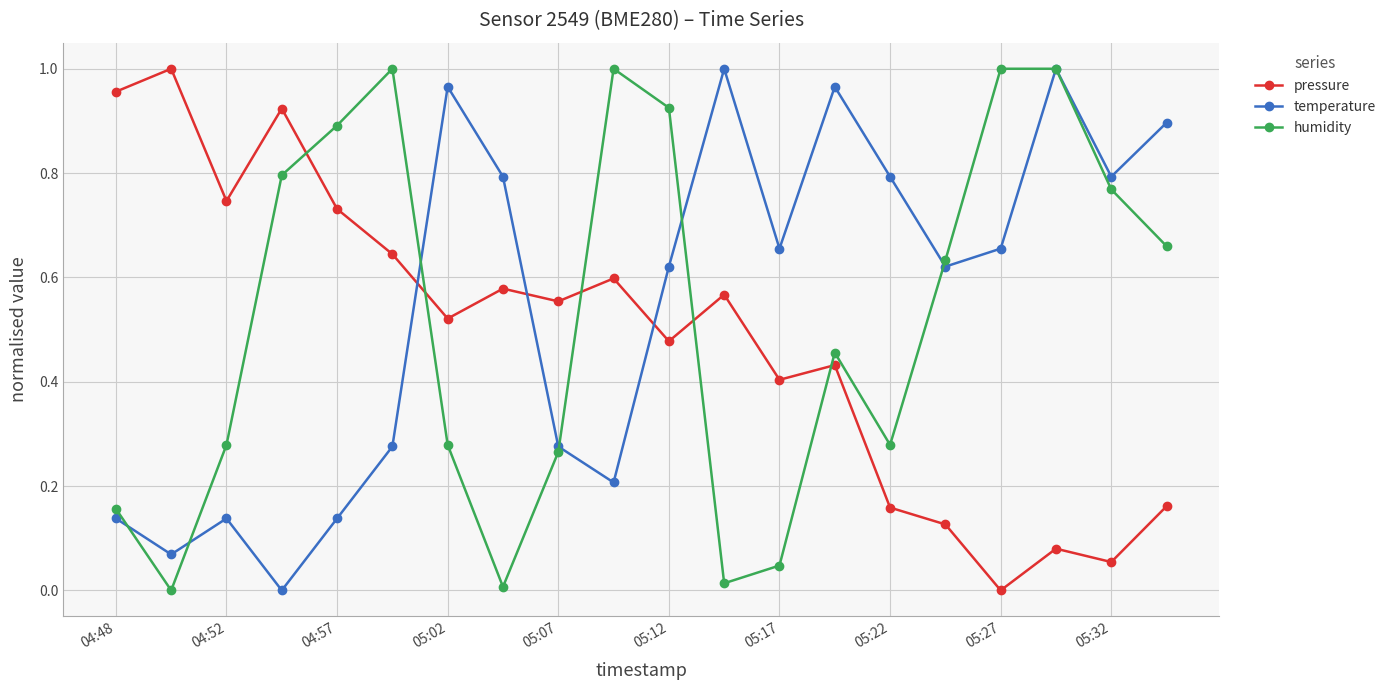

In temperature, how many points are higher than both neighbors (excluding endpoints)?

5